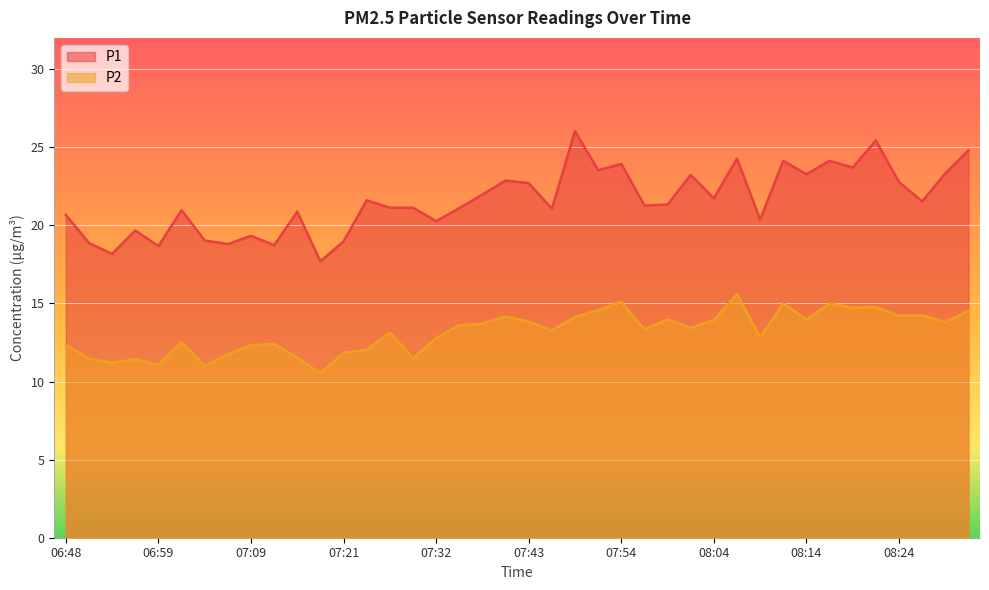

Where is the first local maximum for P1?

06:56